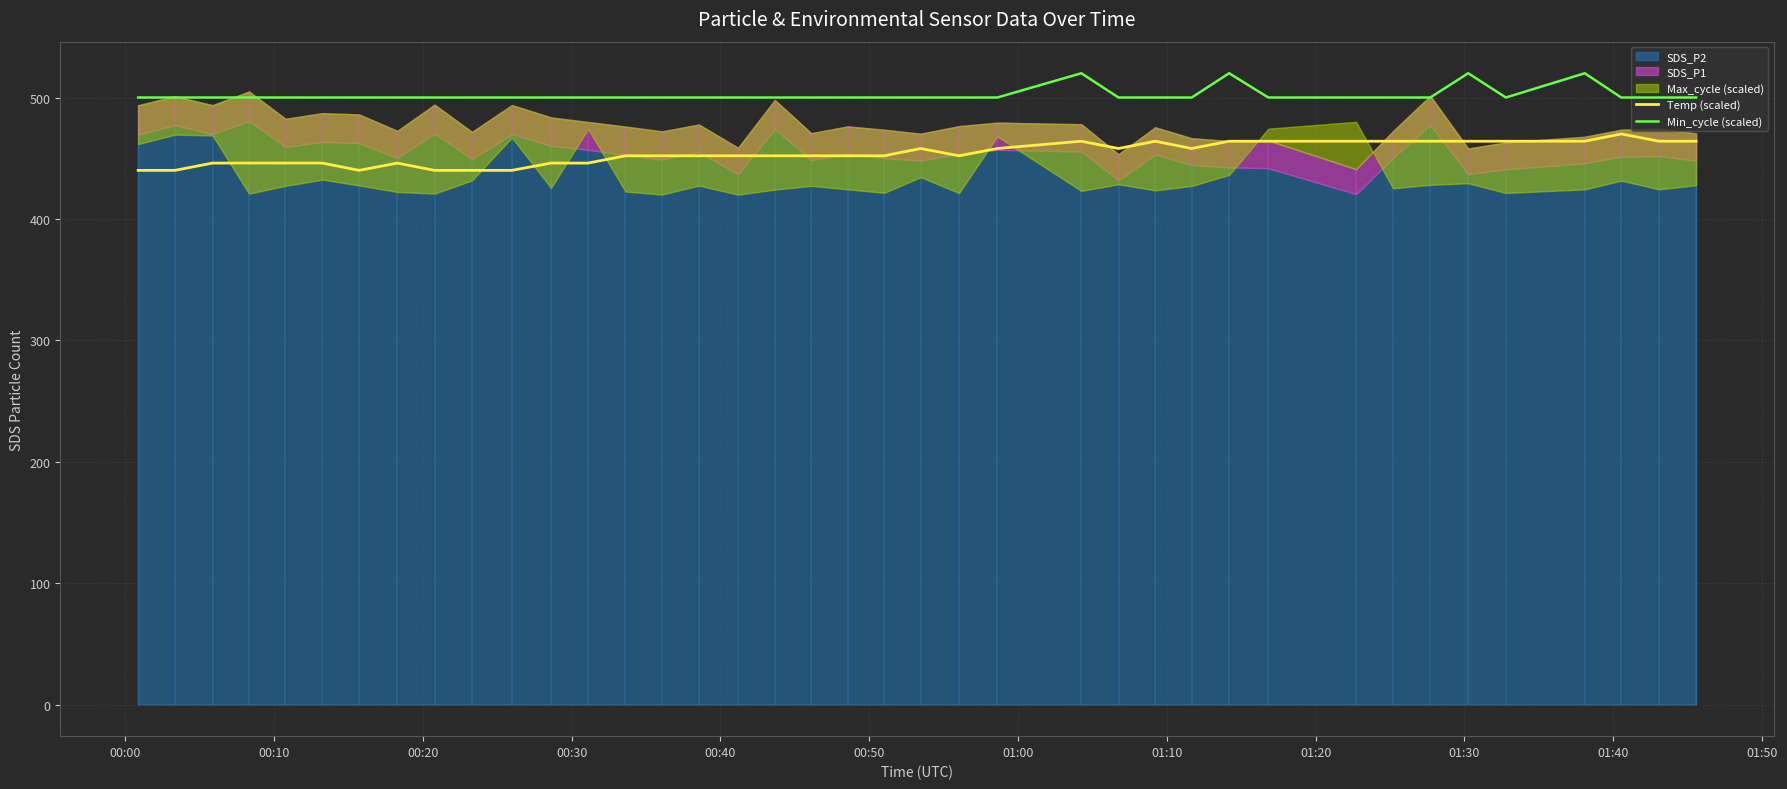

True or false: Temp (scaled) and Min_cycle (scaled) cross at least once.

False